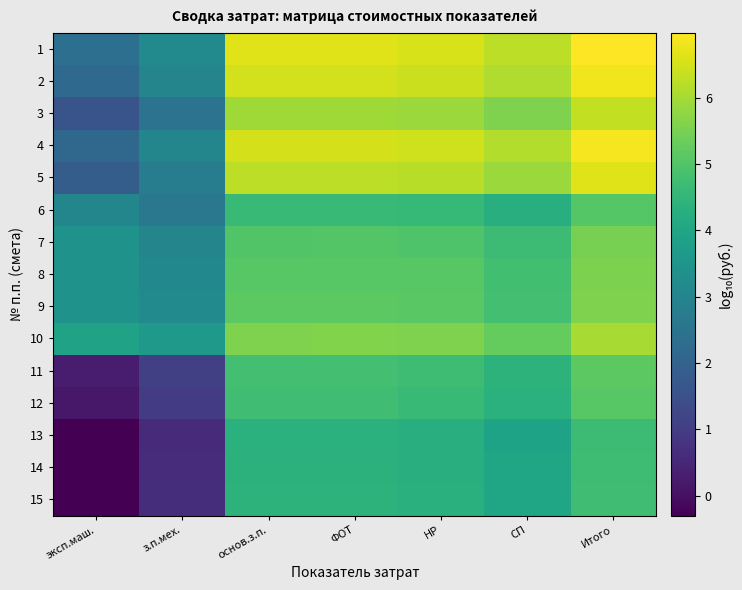

Which has a higher value, эксп.маш. or СП?

СП